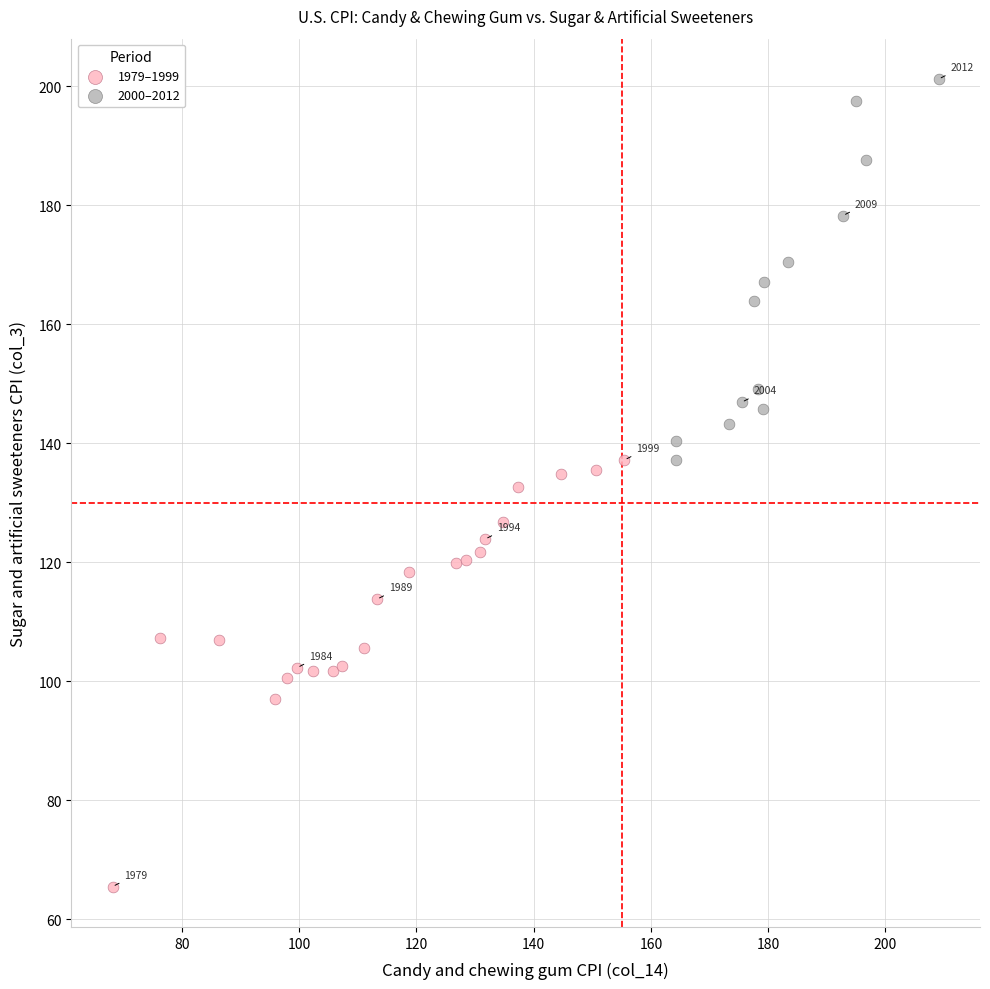

Which series reaches the minimum Y coordinate?

1979–1999